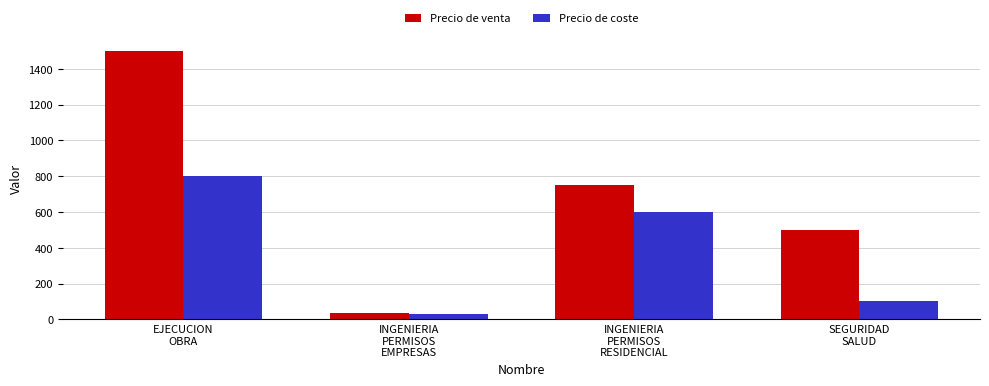

The Precio de venta series shows 279 at SEGURIDAD
SALUD. True or false?

False